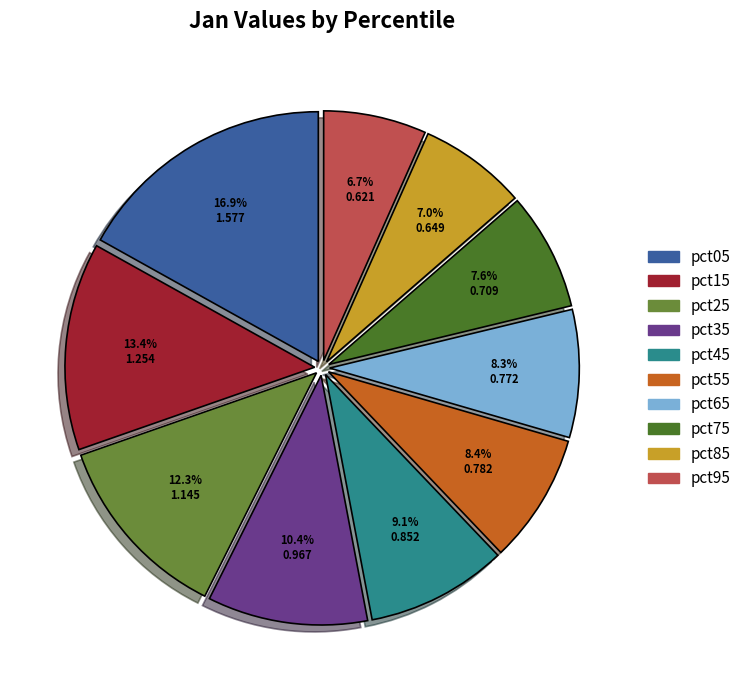

Is the sum of pct95 and pct85 greater than half?

No